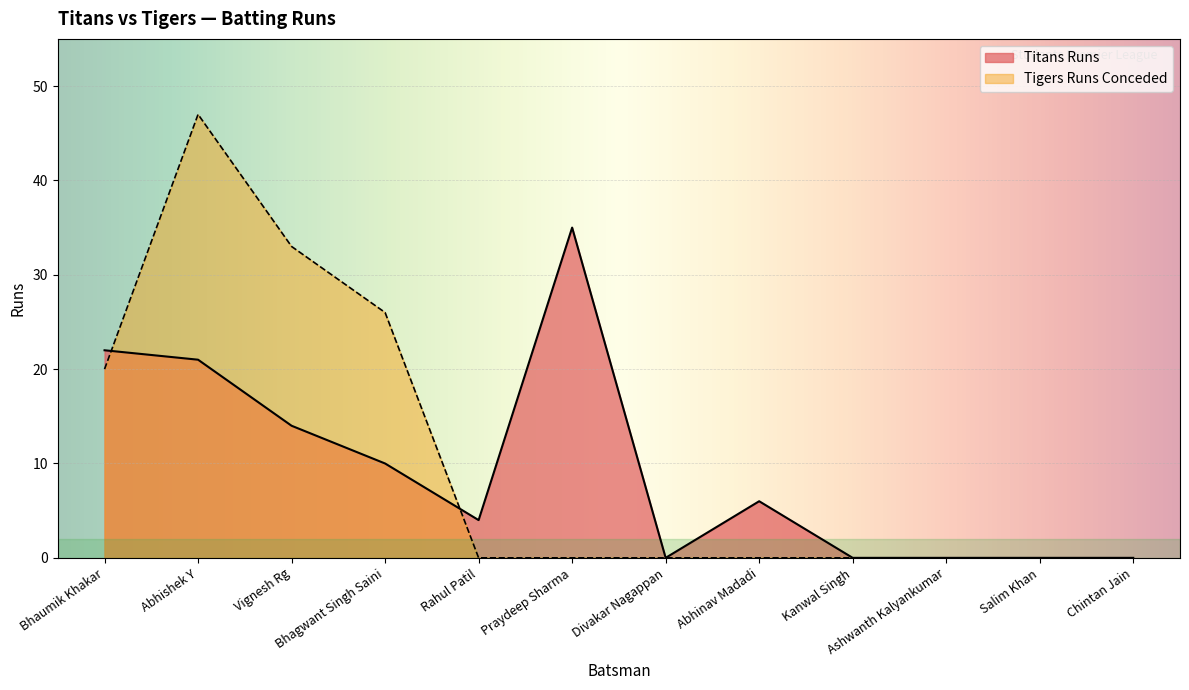

How many lines are shown in the chart?

2